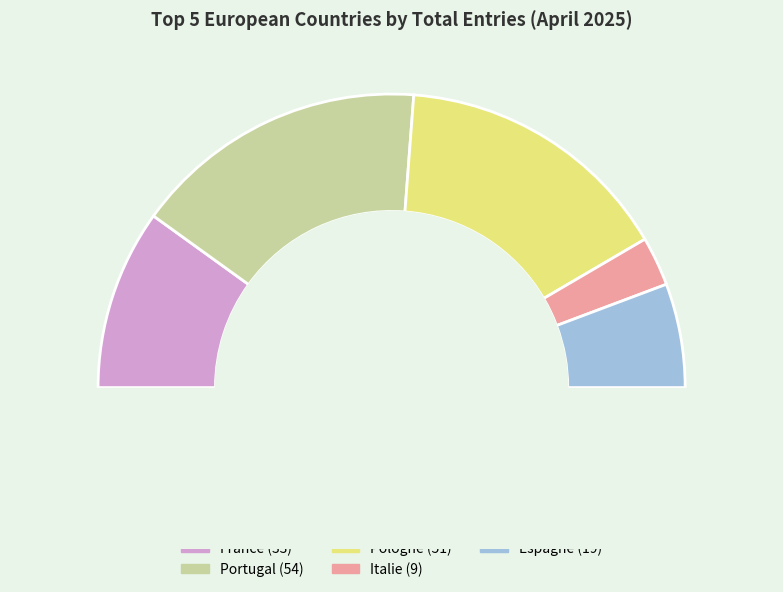

Do Pologne and Italie together represent more than half of the pie?

No